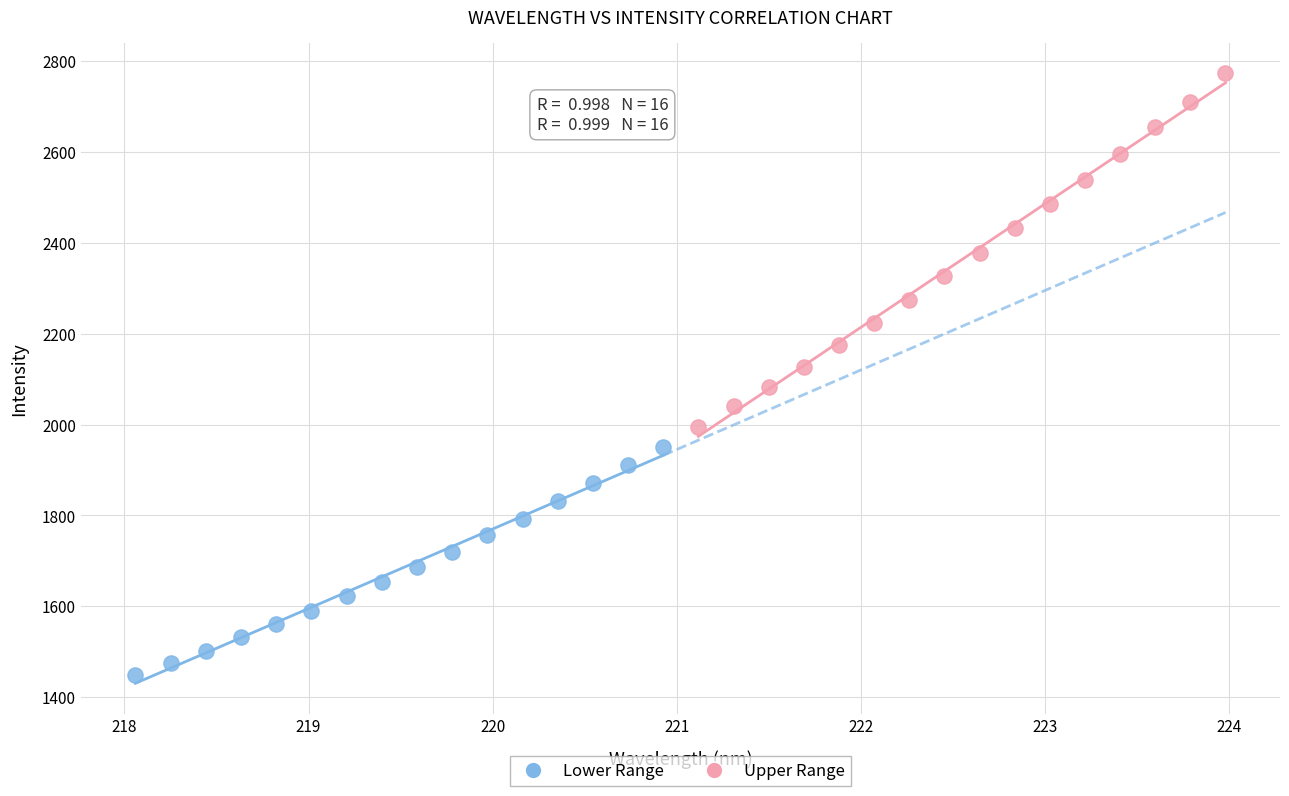

Which series reaches the maximum Y coordinate?

Upper Range